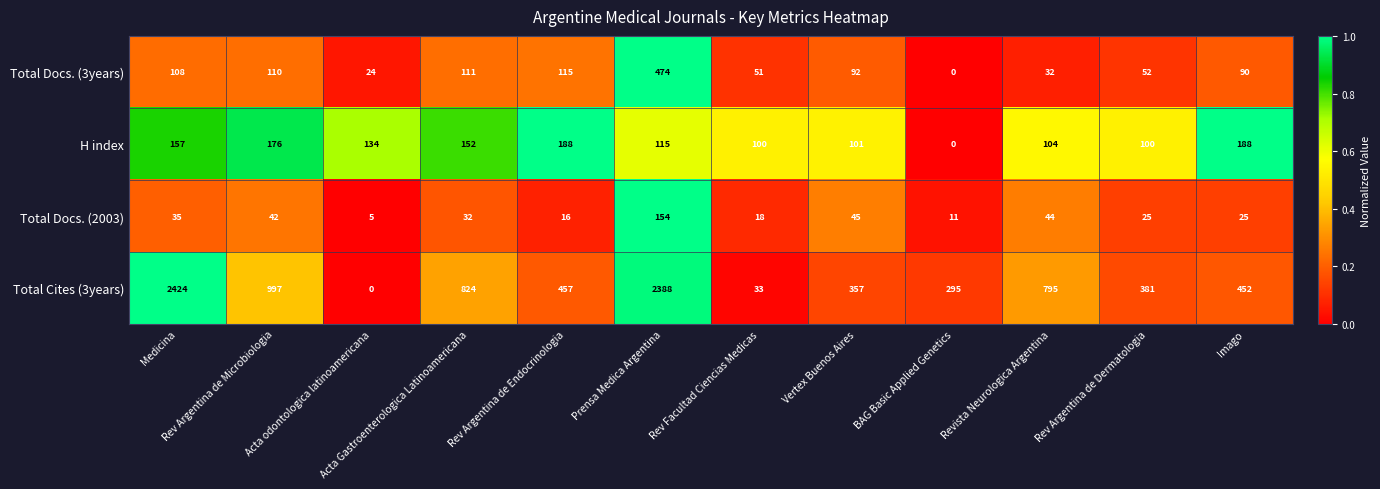

The value of Total Docs. (3years) at Rev Facultad Ciencias Medicas is 51. True or false?

True